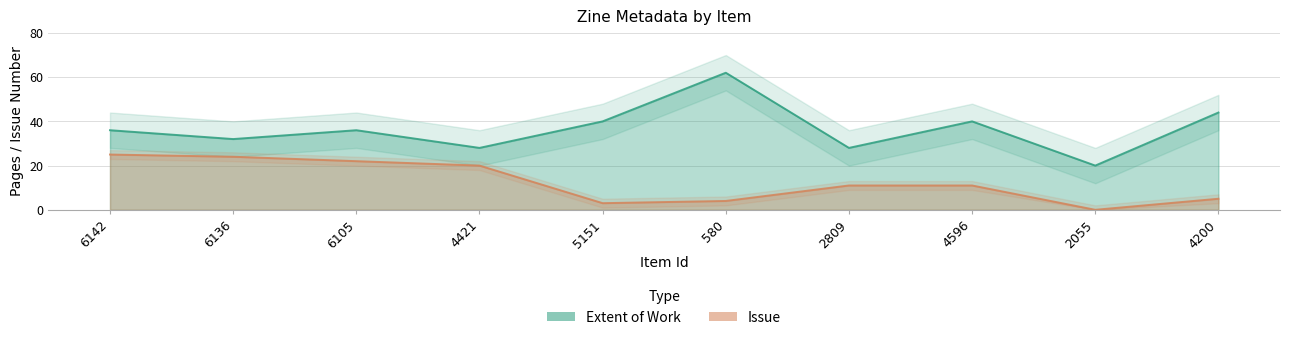

What is the spread (max minus min) of values at 6105?

14